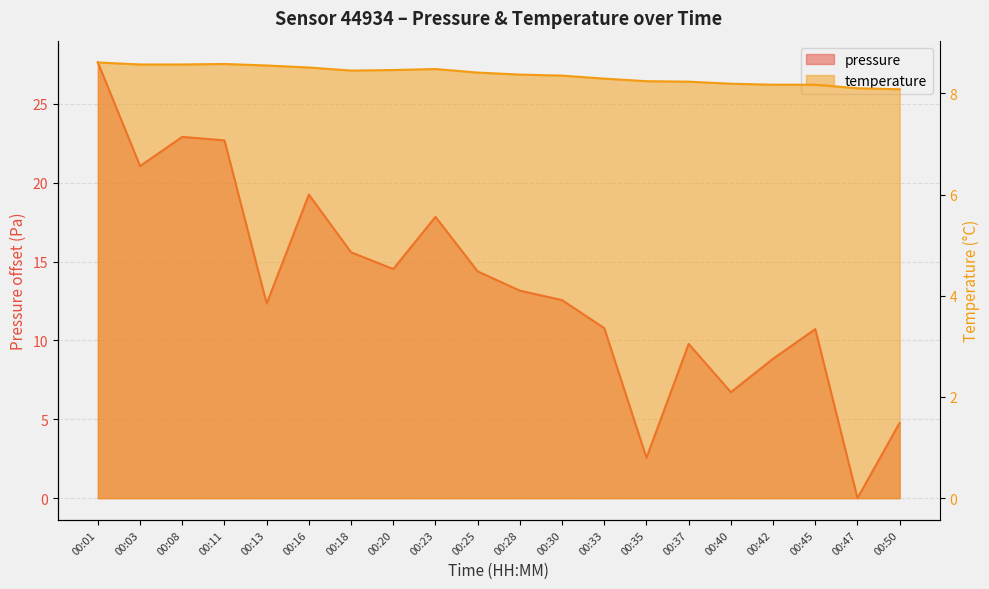

Where does the pressure series first go above 13?

00:01